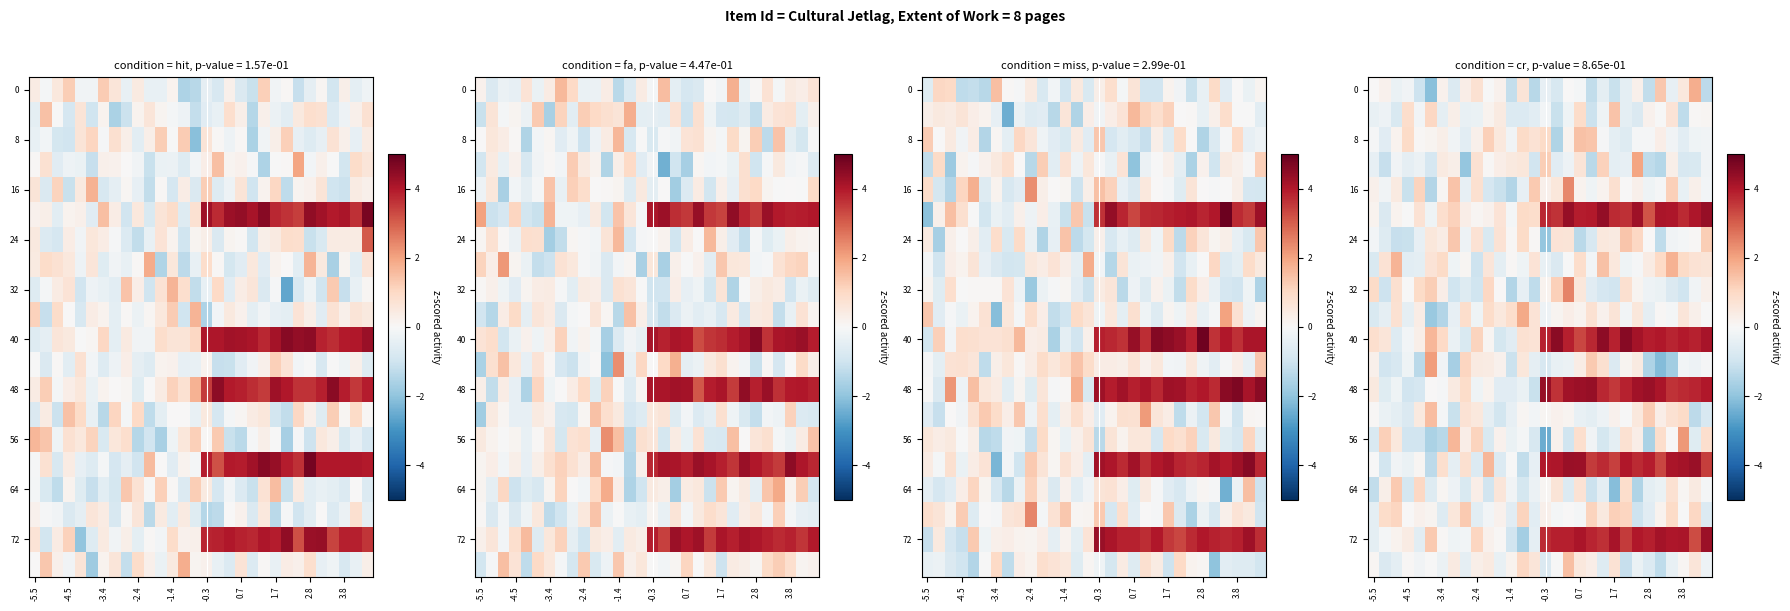

Which series has the widest spread of values?

72